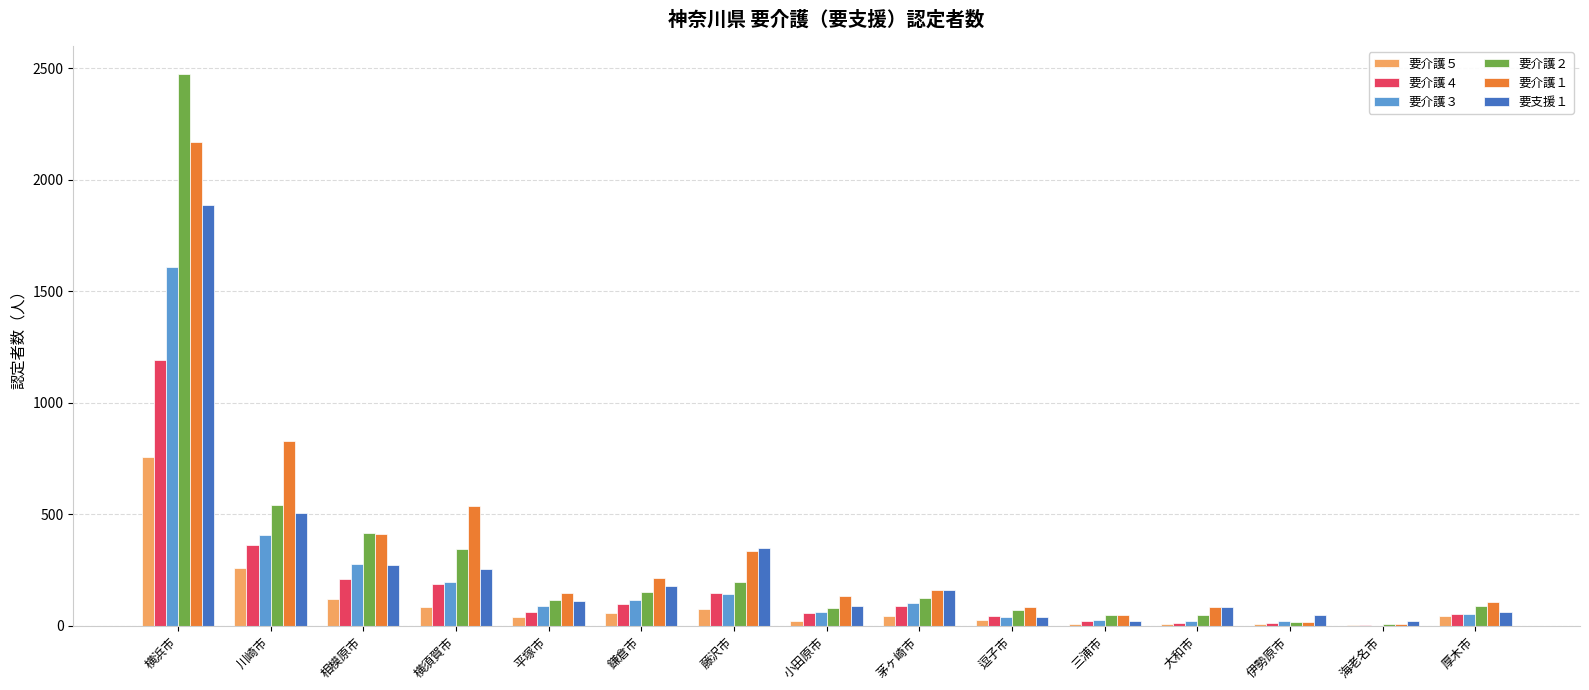

Where is 要介護５ nearest to the value 379?

川崎市